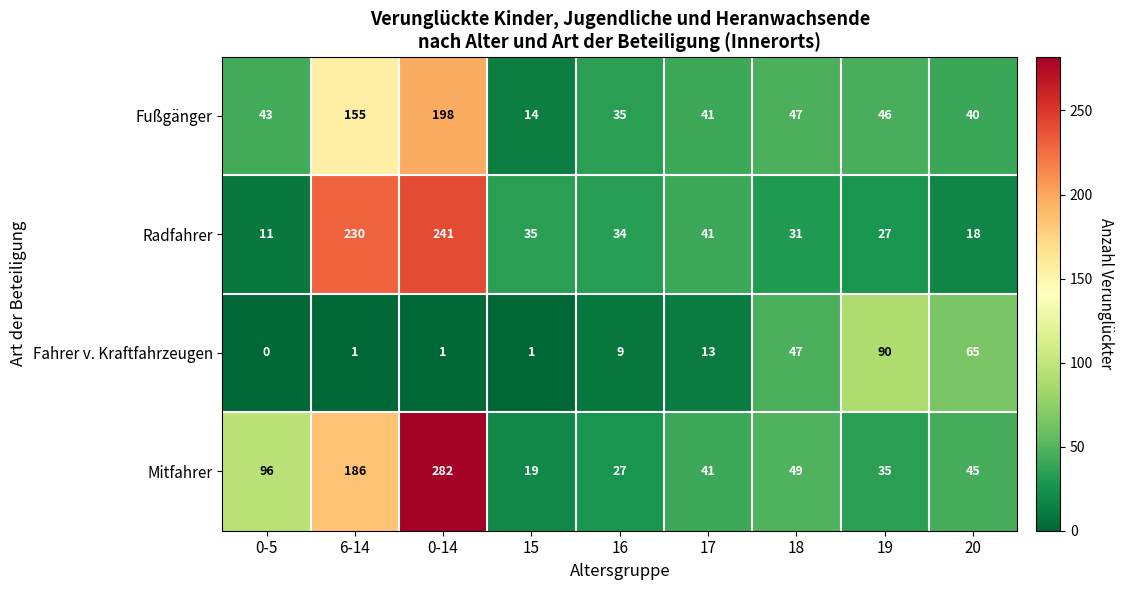

Which series has the largest total across all categories?

Mitfahrer